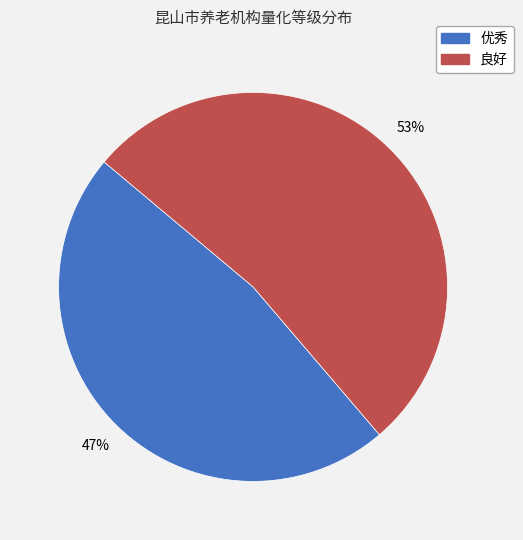

Is it true that 优秀 is 47% of the pie?

True